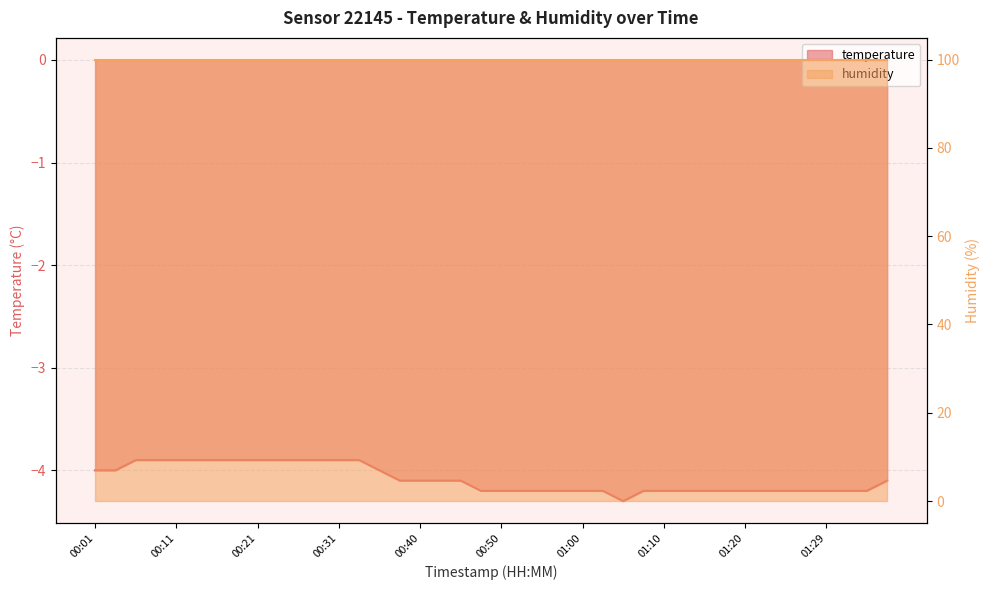

Which label corresponds to the smallest value in the chart?

01:05